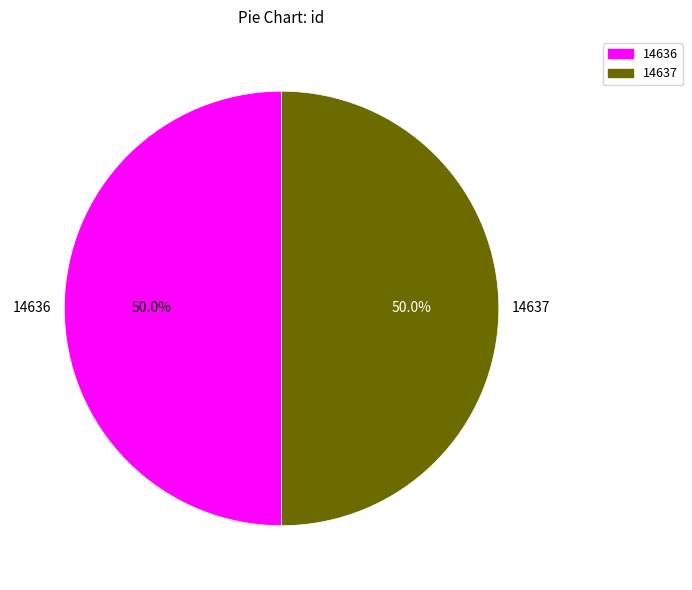

What is the ratio of the value at 14636 to the value at 14637?

1.0